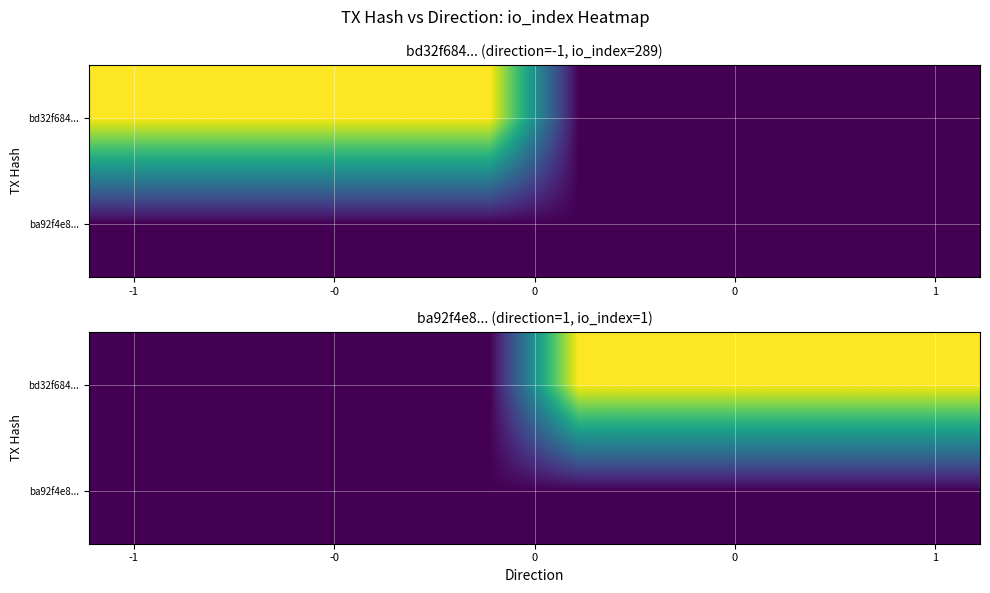

List the series in order of their peak value, lowest first.

ba92f4e8..., bd32f684...